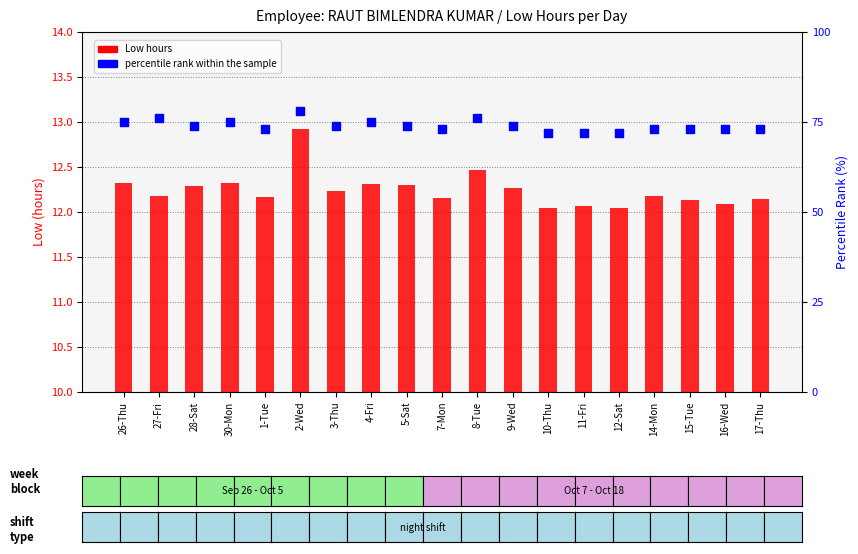

Which series has the largest total across all categories?

percentile rank within the sample